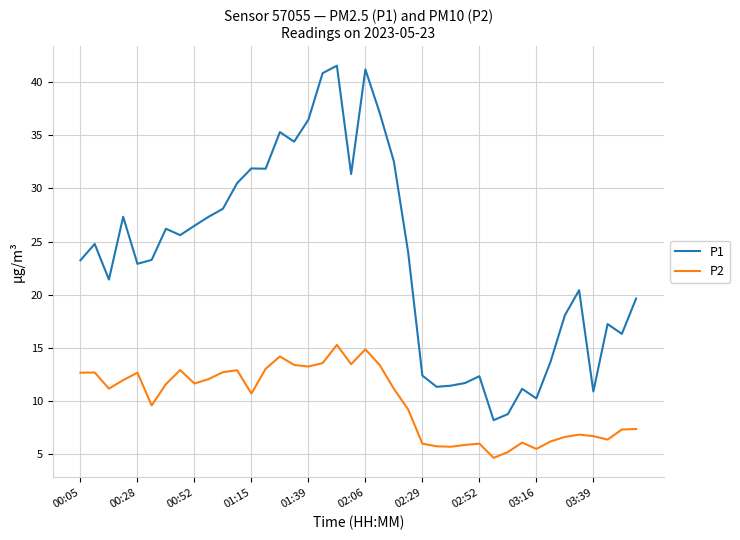

What is the difference between the maximum and minimum values in the P1 series?

33.4